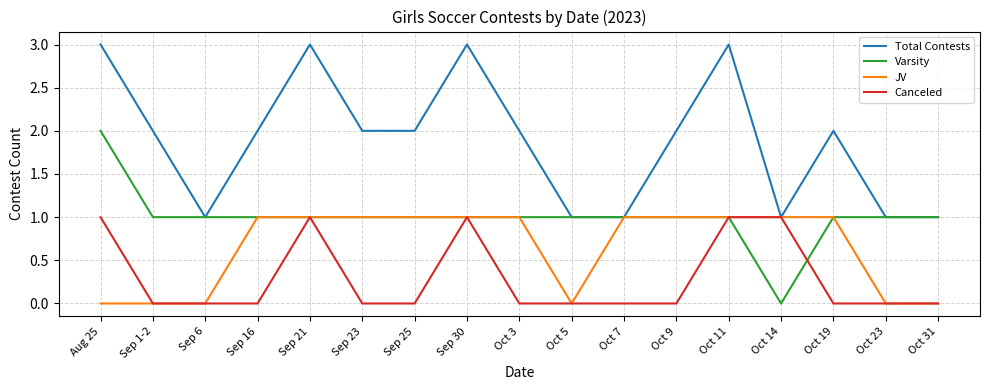

Is this an area chart (filled region under the line)?

No